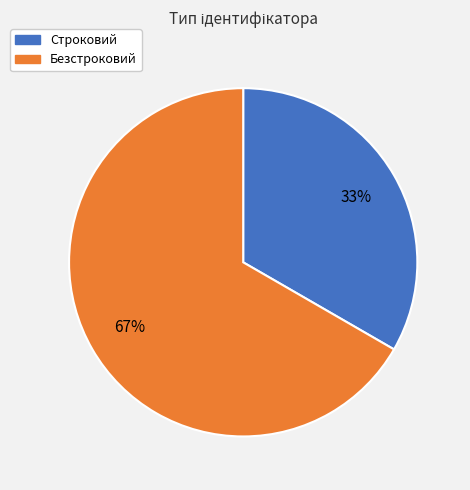

Do Безстроковий and Строковий together represent more than half of the pie?

Yes